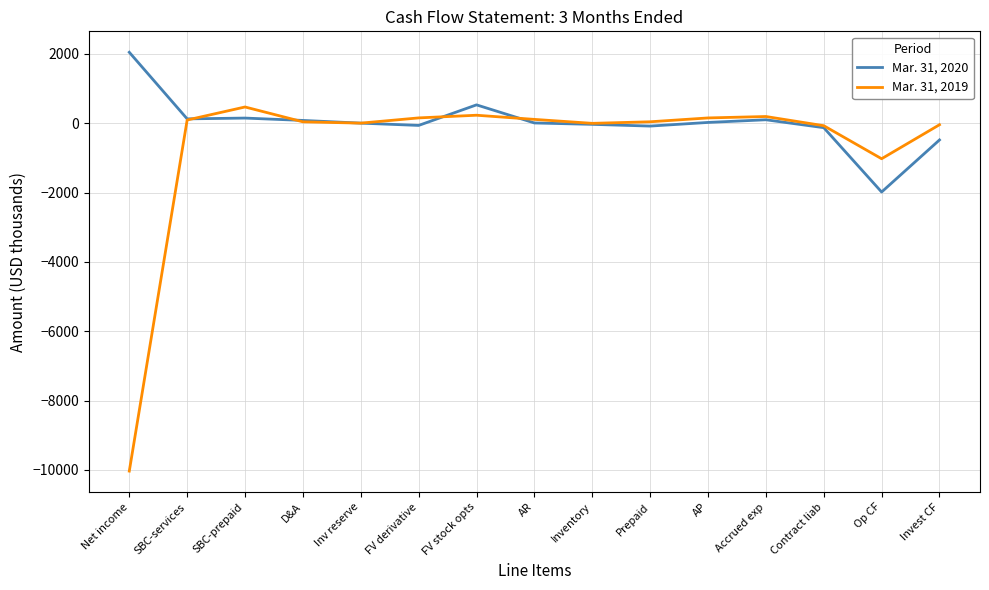

Rank the series by their average value, from lowest to highest.

Mar. 31, 2019, Mar. 31, 2020